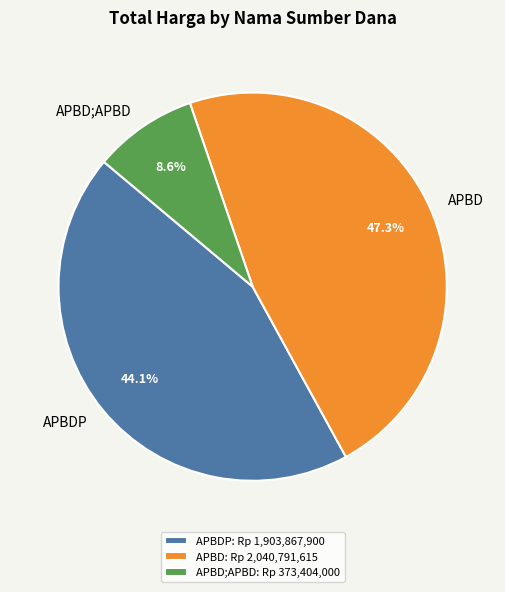

To the nearest percent, what is the average slice percentage?

33%